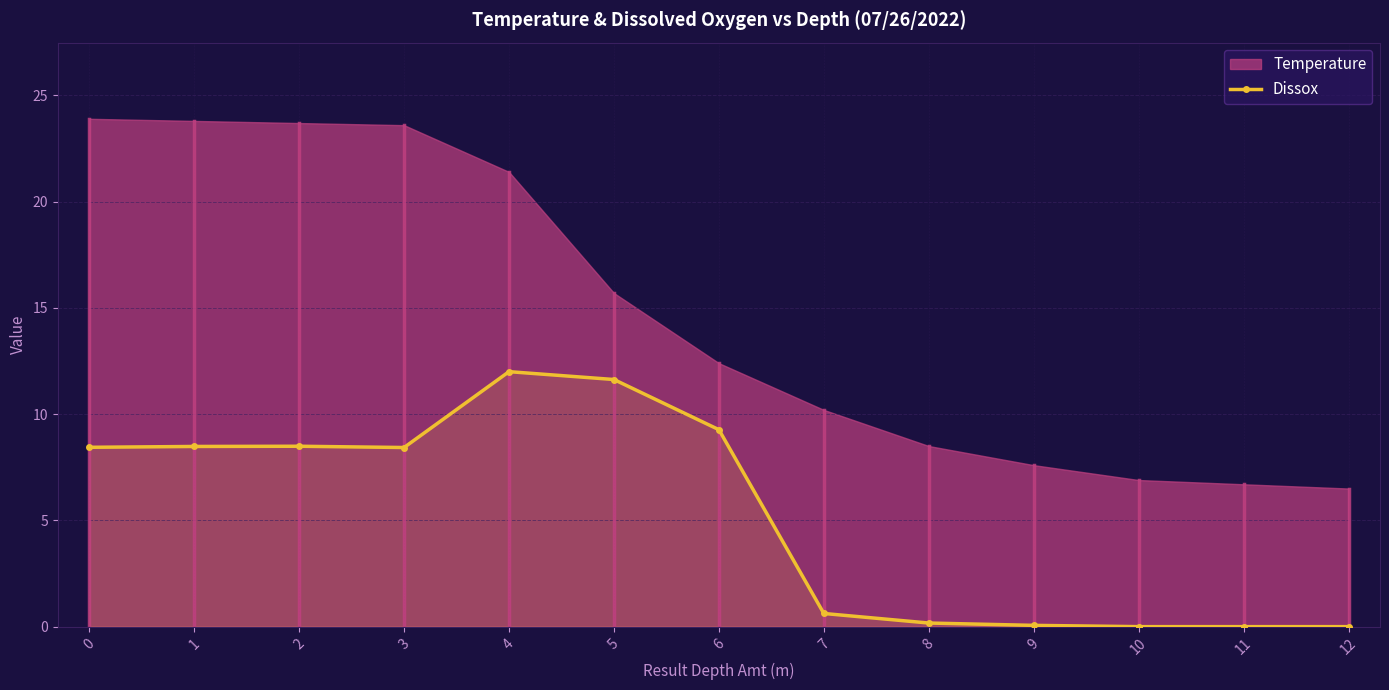

What is the value of the Dissox point at the 3rd from the left?

8.5